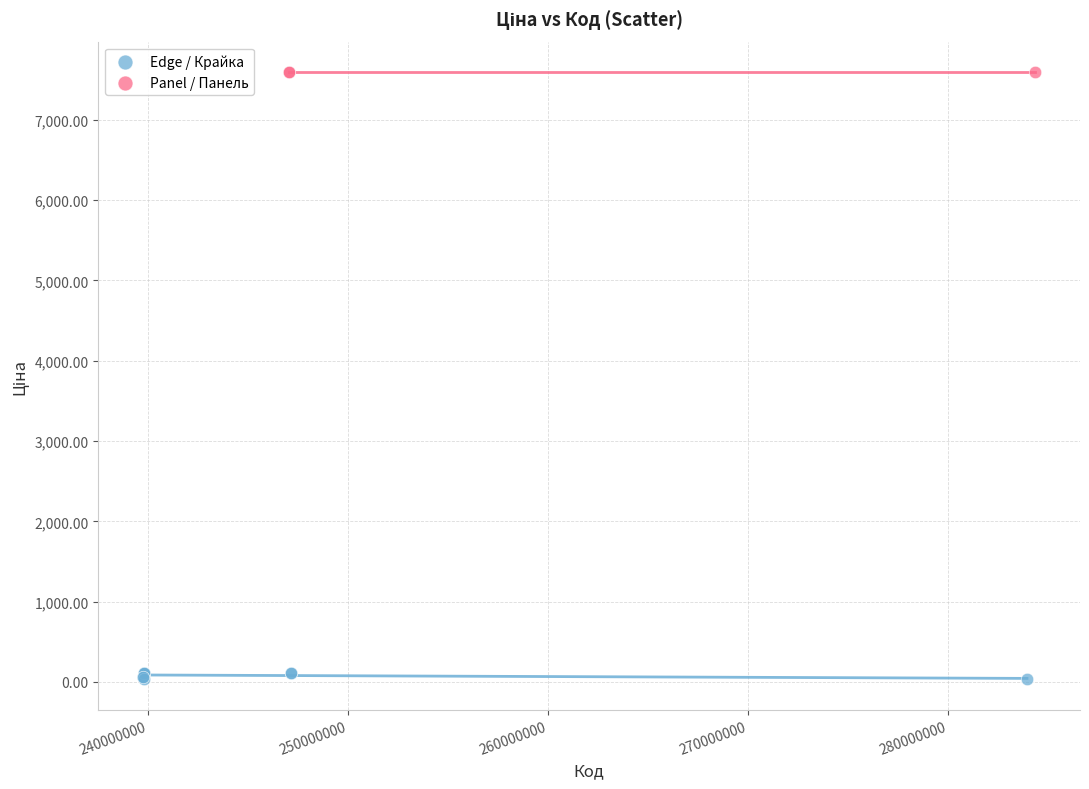

Which series reaches the maximum Y coordinate?

Panel / Панель